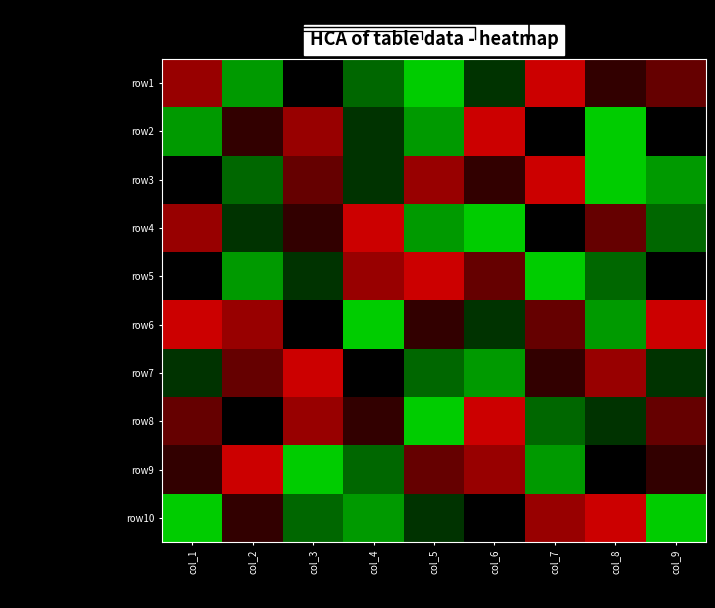

What is the difference between the second highest and minimum values in the row4 series?

7